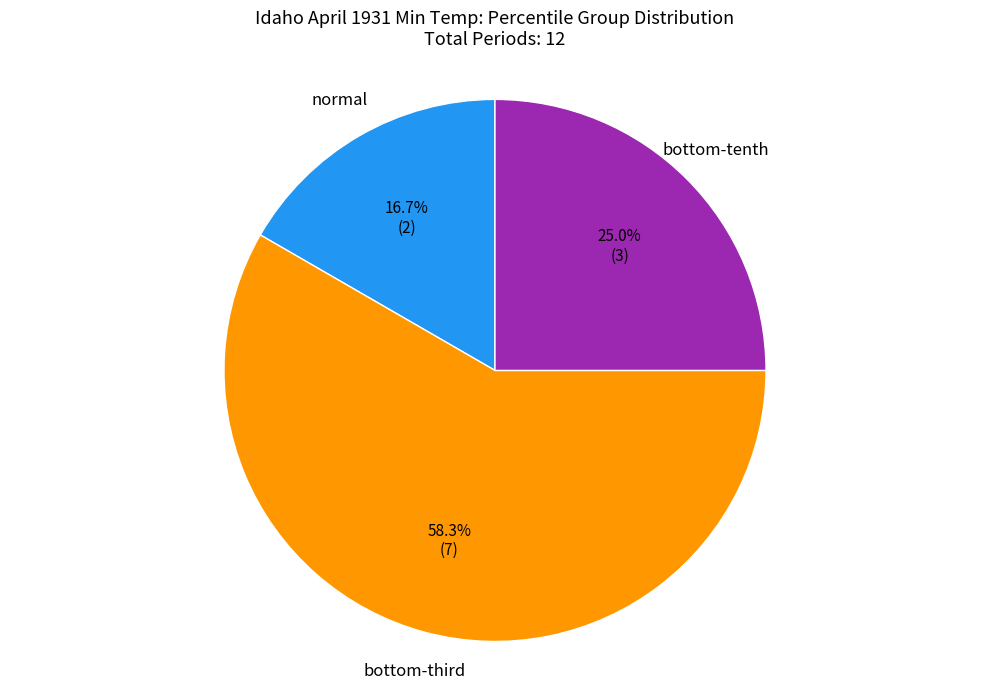

Rank the categories by value from lowest to highest.

normal, bottom-tenth, bottom-third